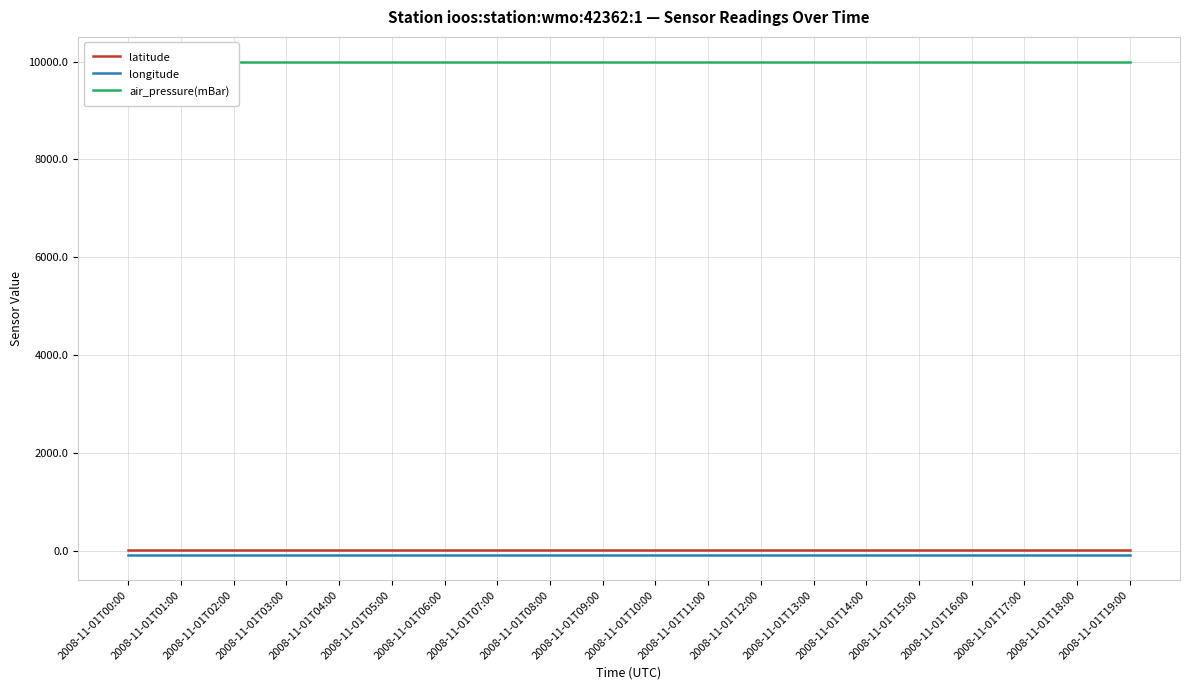

What is the label of the 14th point from the right?

2008-11-01T06:00